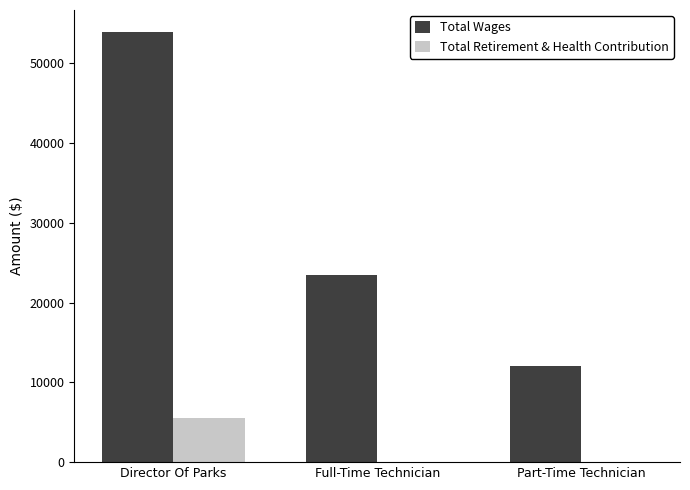

Which series has the widest spread of values?

Total Wages